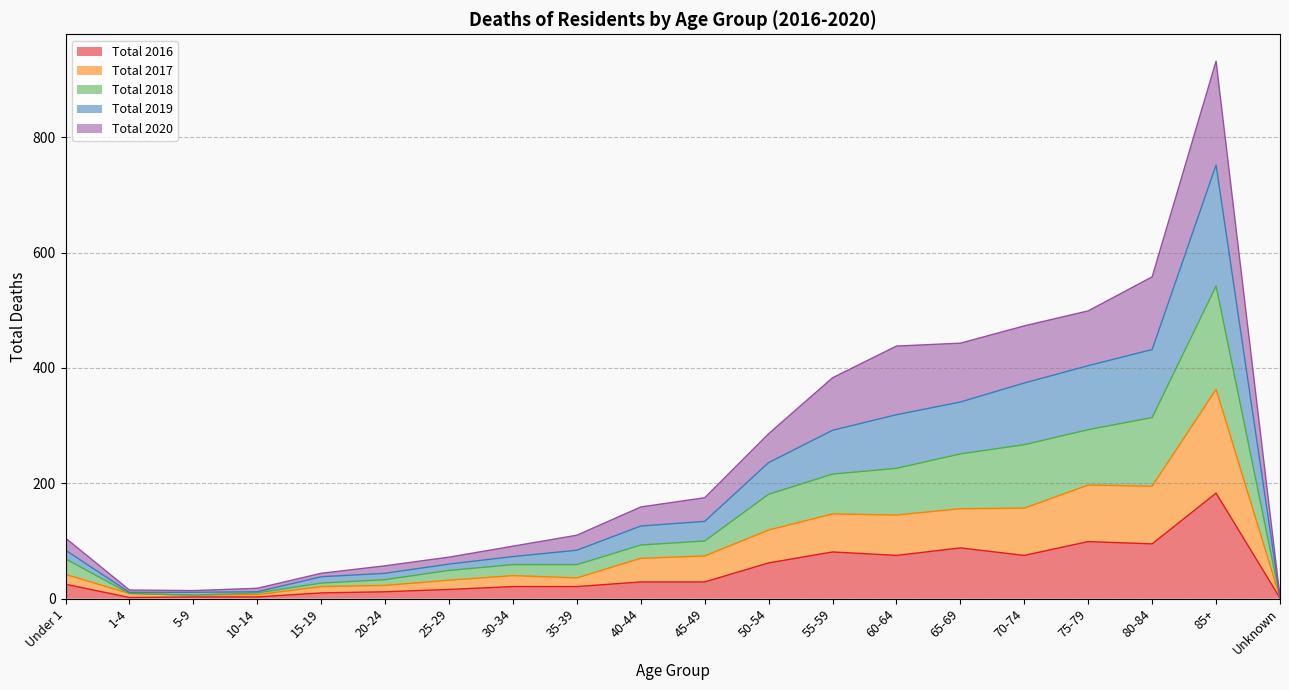

Where does the Total 2017 series first go above 70?

45-49